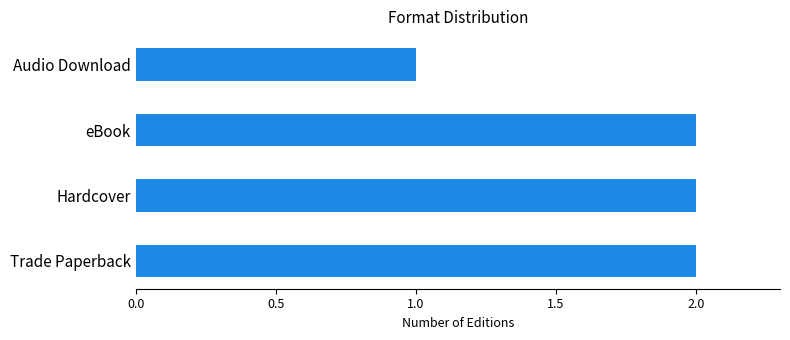

At which category does the chart reach its minimum across all series?

Audio Download